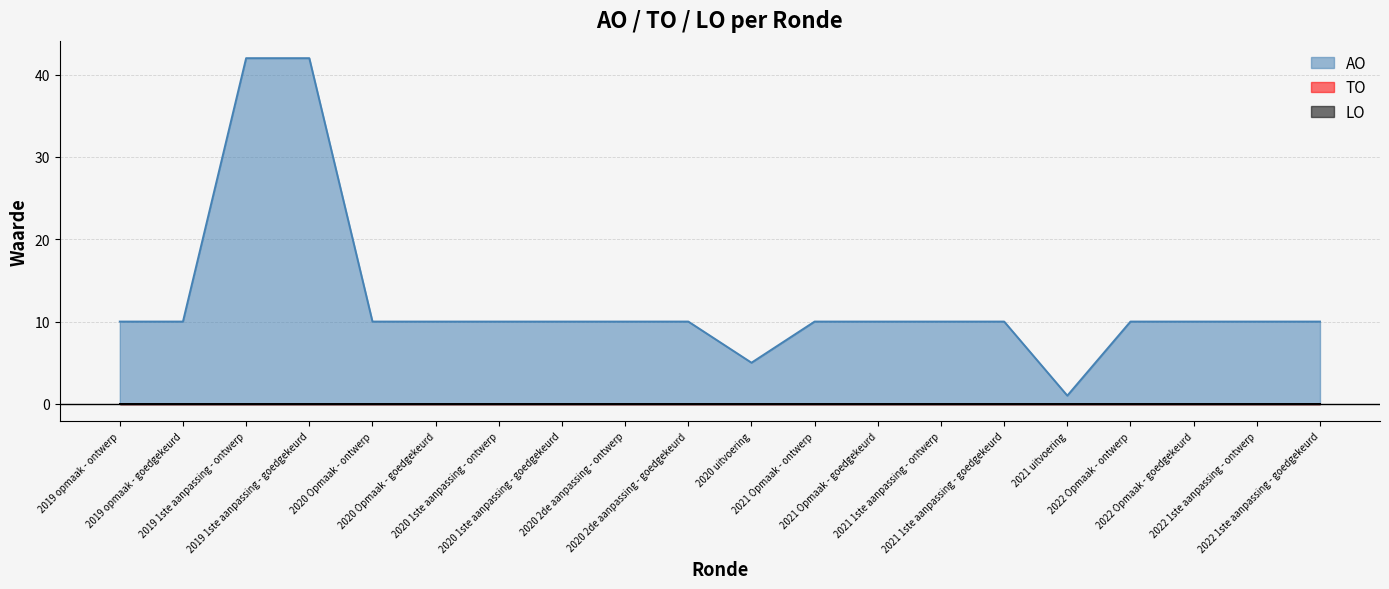

Is the value of TO at 2020 Opmaak - goedgekeurd greater than the value of LO at 2020 2de aanpassing - ontwerp?

No